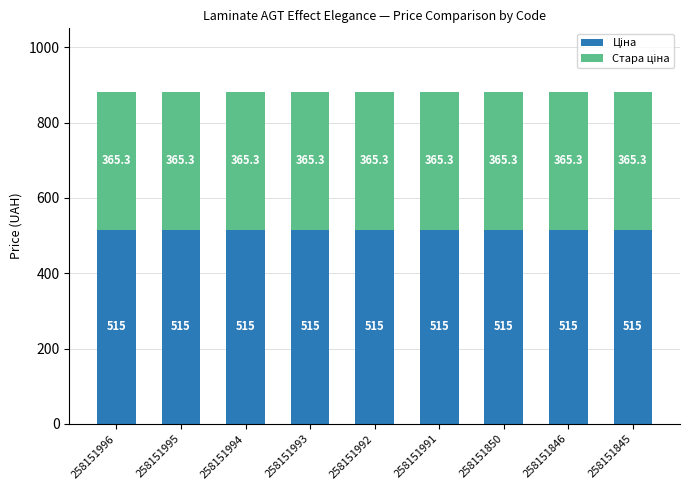

How many bars are there in total?

9